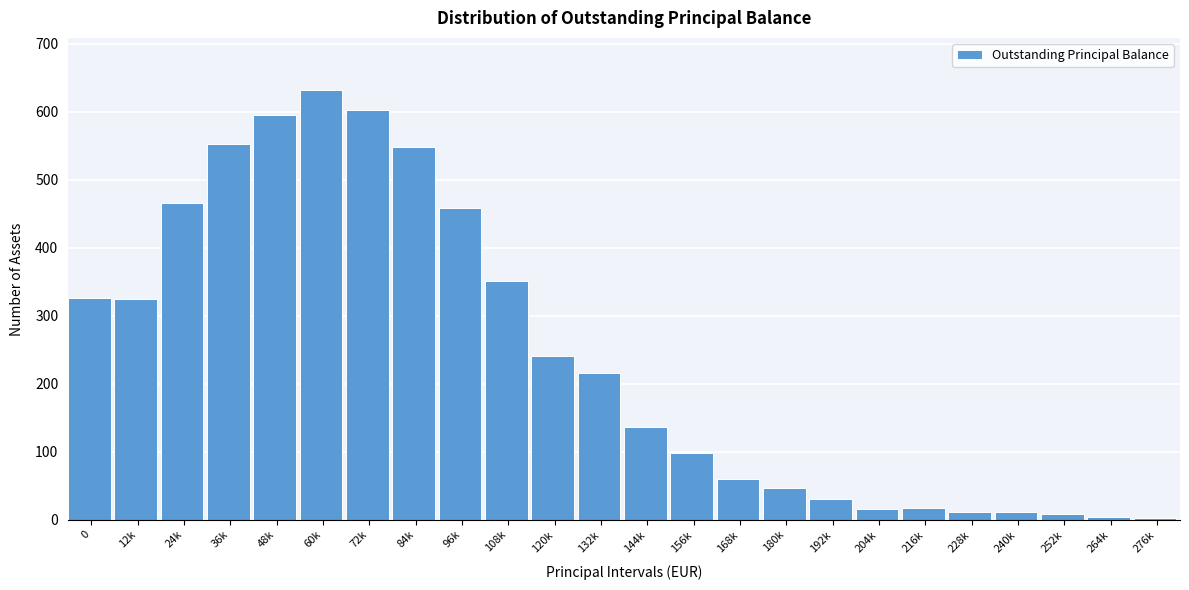

What is the label of the 6th bar from the left?

60k